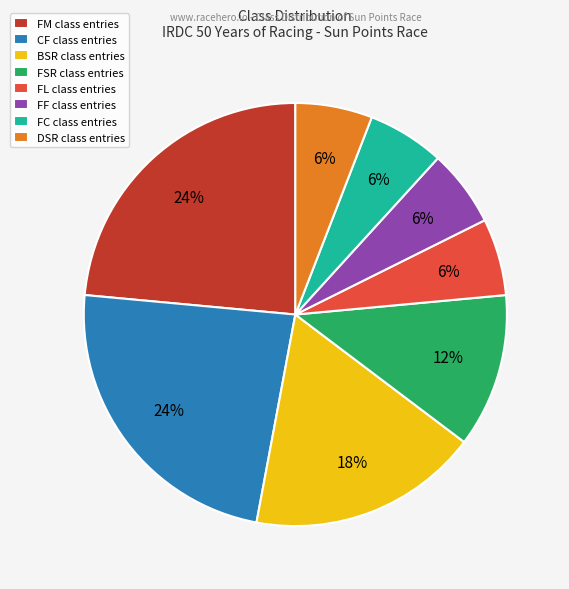

What percentage is the DSR class entries slice, to the nearest percent?

6%